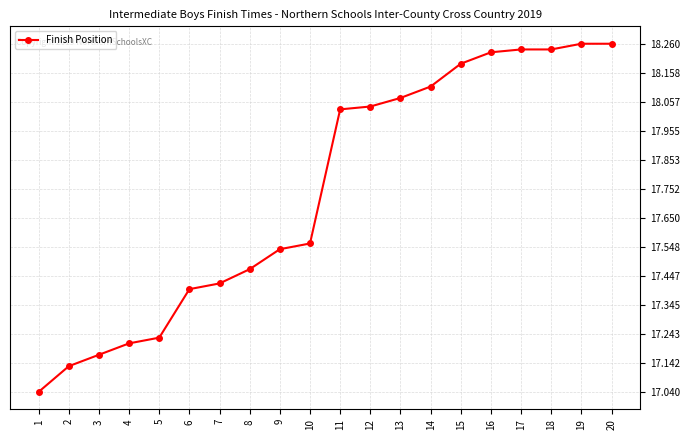

How many lines are shown in the chart?

1